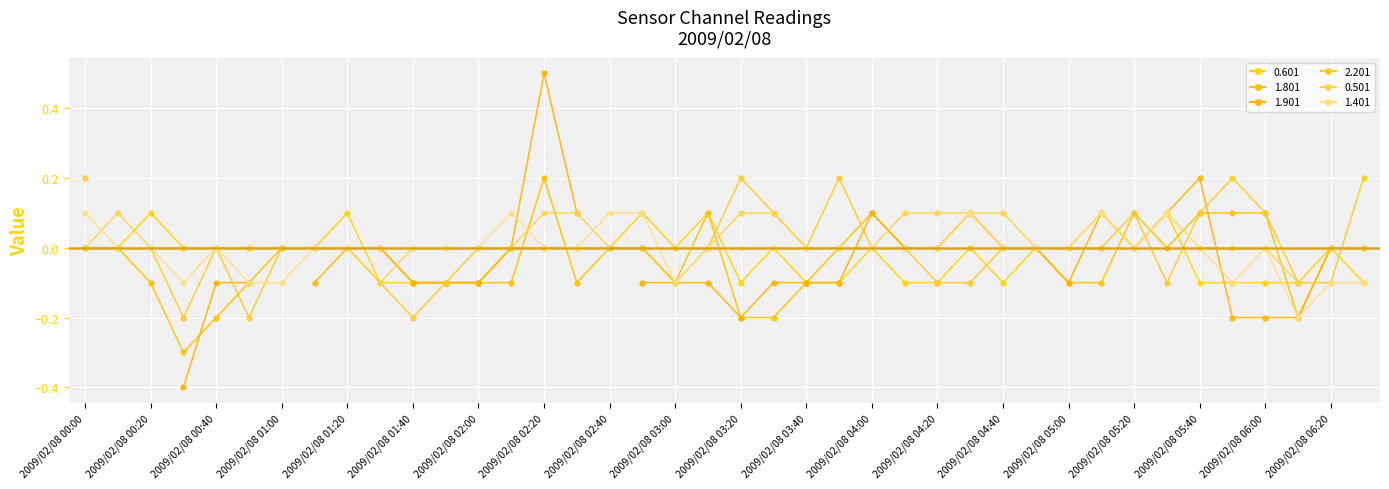

How many positive values does the 0.601 series have?

6